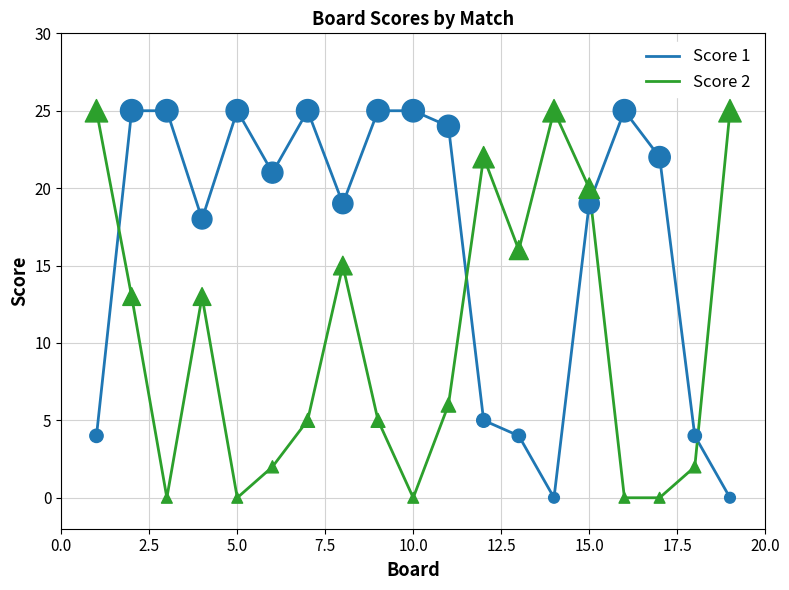

Which series has the largest total across all categories?

Score 1